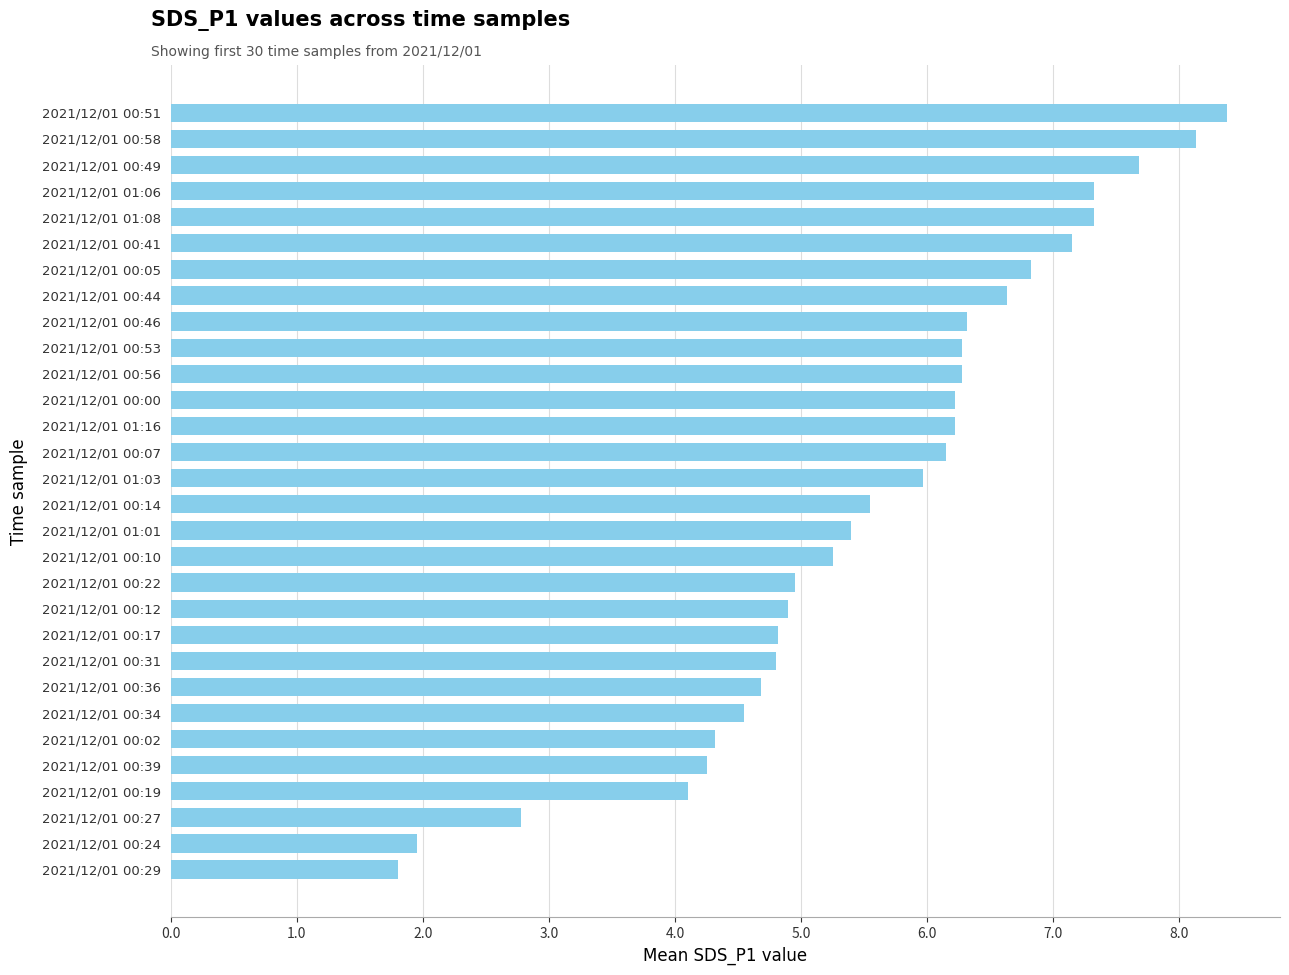

Which category has the lowest value across all series?

2021/12/01 00:29